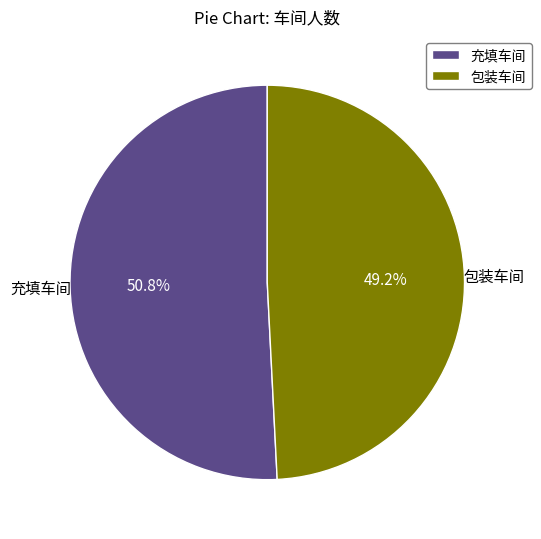

How many segments does this pie chart have?

2